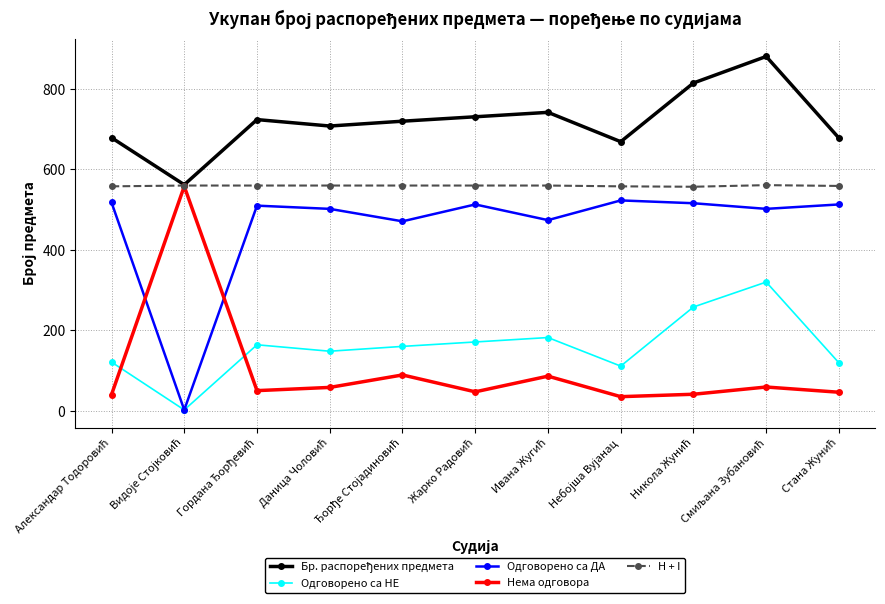

What is the highest value of the Одговорено са ДА series?

523